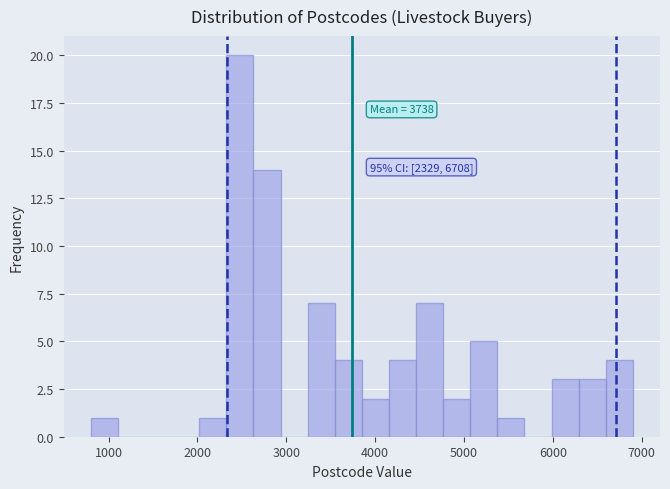

Around what value on the x-axis is the tallest bar? Give the approximate position of its centre, as read against the axis.

2500